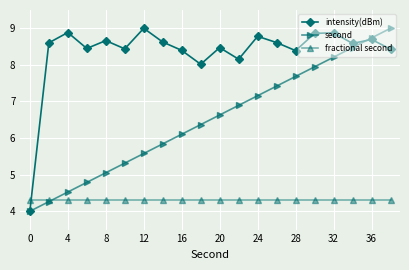

What is the maximum value shown in the chart?

9.0